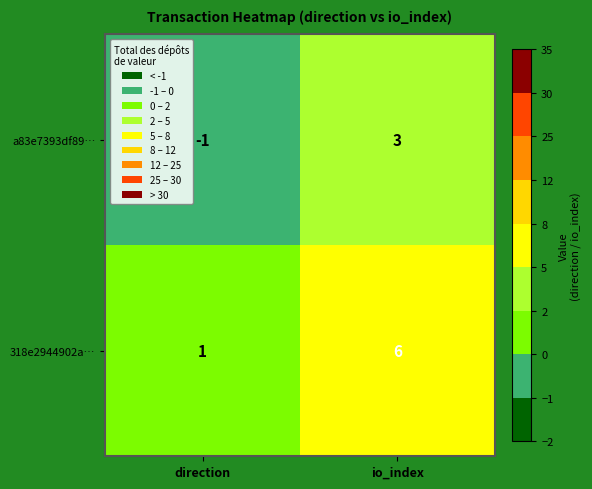

What is the maximum value shown in the chart?

6